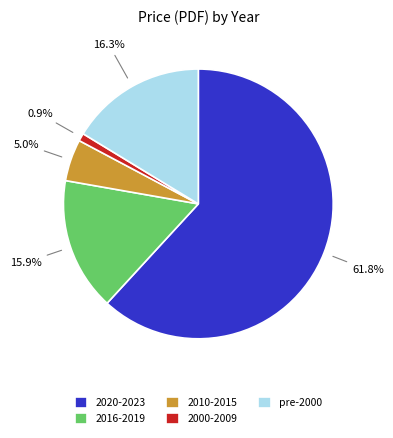

What is the smallest slice in the pie chart?

2000-2009